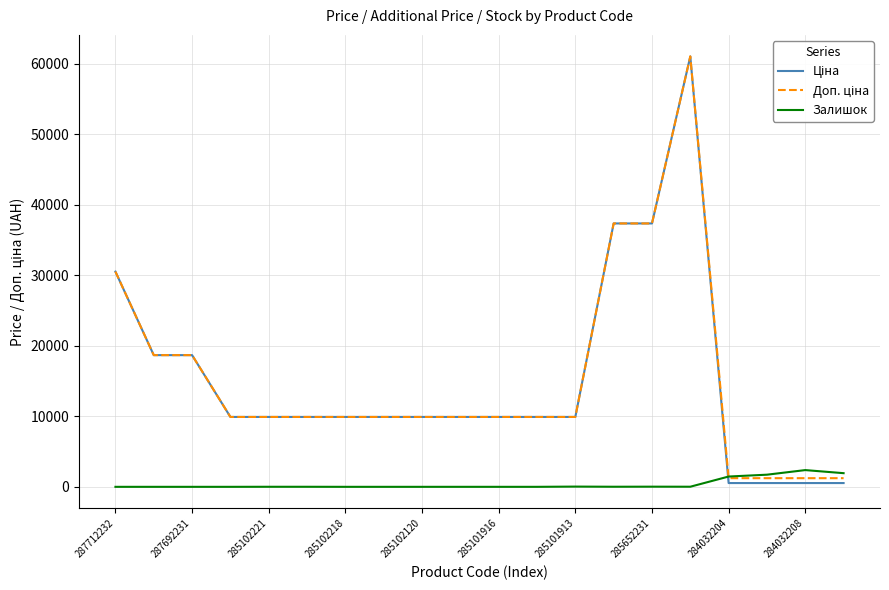

Is this an area chart (filled region under the line)?

No